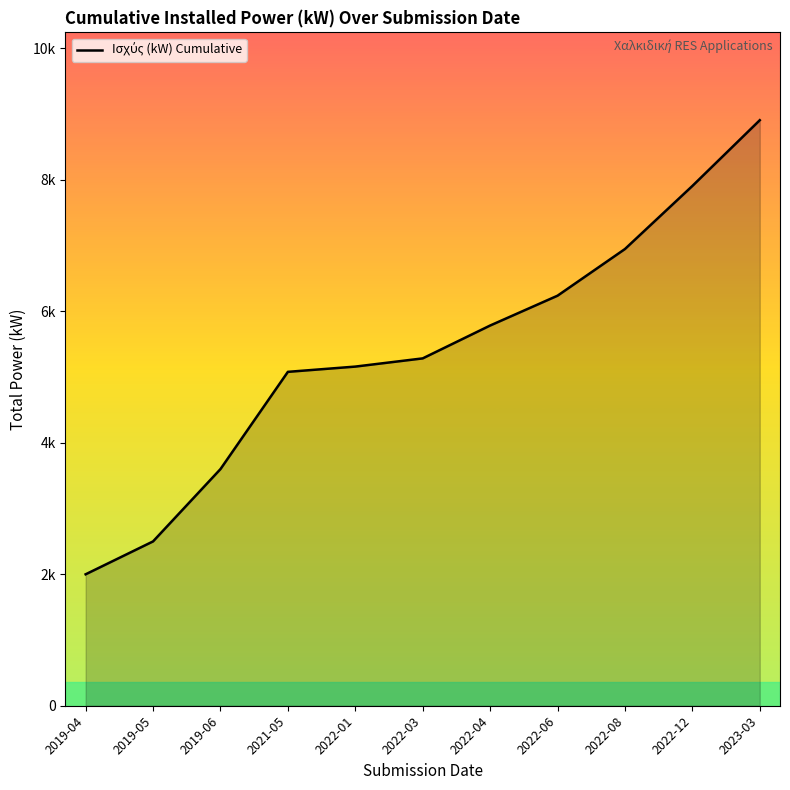

Which has a higher value, 2019-05 or 2022-01?

2022-01